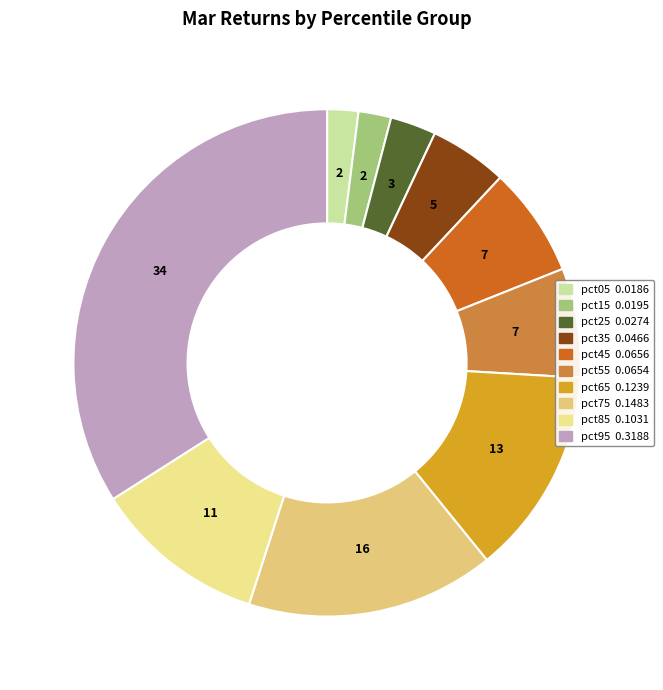

Does any single category account for the majority?

No